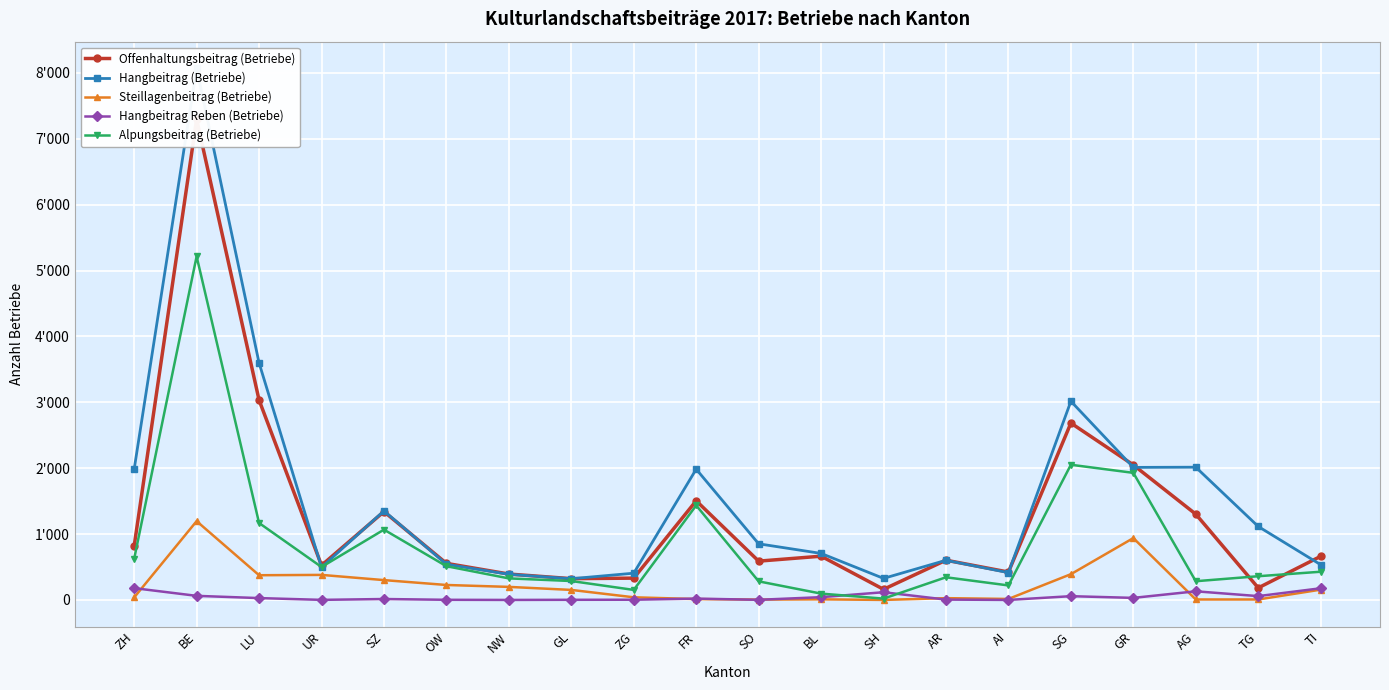

How many data points in Offenhaltungsbeitrag (Betriebe) are above 662?

9